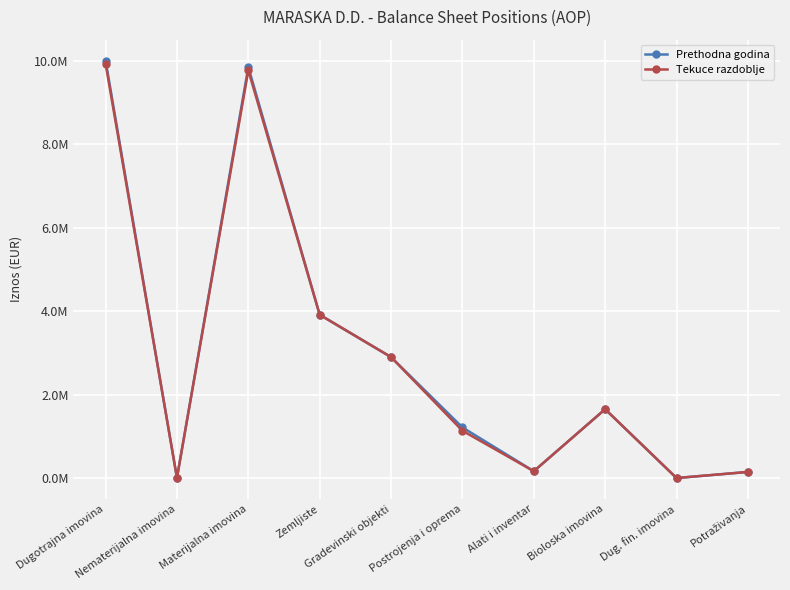

Reading left to right, transcribe all the data shown in this chart.

Prethodna godina: Dugotrajna imovina=10002087.8	Nematerijalna imovina=3783.7	Materijalna imovina=9846556.7	Zemljiste=3913539.9	Gradevinski objekti=2899357.3	Postrojenja i oprema=1215497.6	Alati i inventar=166258.0	Bioloska imovina=1651903.8	Dug. fin. imovina=2919.9	Potraživanja=148827.6
Tekuce razdoblje: Dugotrajna imovina=9926941.0	Nematerijalna imovina=8181.0	Materijalna imovina=9767012.0	Zemljiste=3913540.0	Gradevinski objekti=2899357.0	Postrojenja i oprema=1135953.0	Alati i inventar=166258.0	Bioloska imovina=1651904.0	Dug. fin. imovina=2920.0	Potraživanja=148828.0